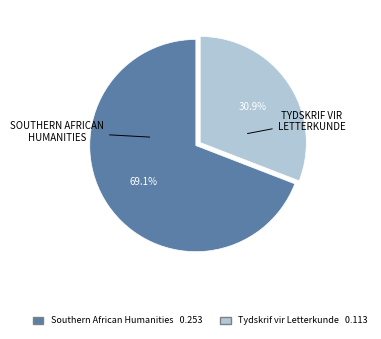

How many segments does this pie chart have?

2